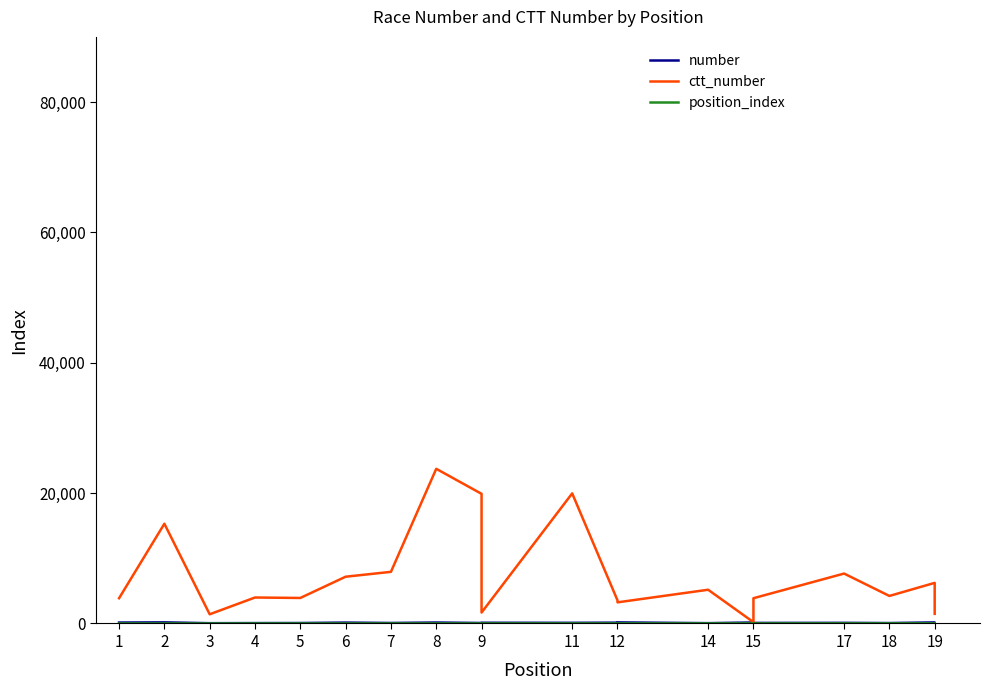

How many series are shown in this chart?

3